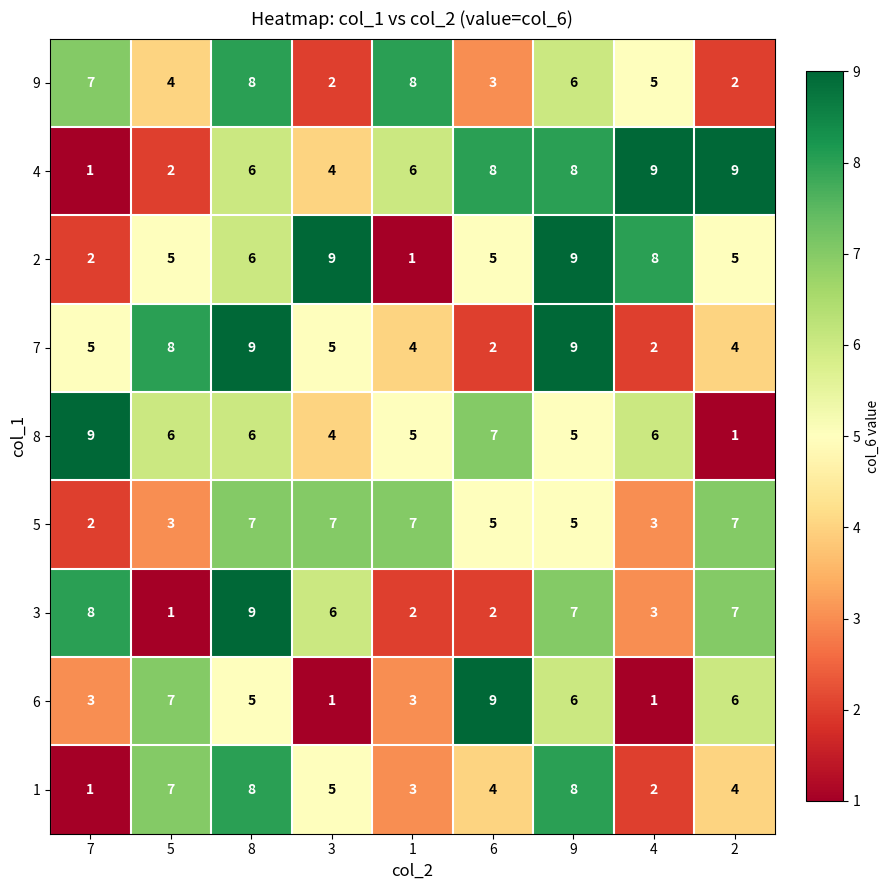

Which series changed the most between 1 and 2?

9